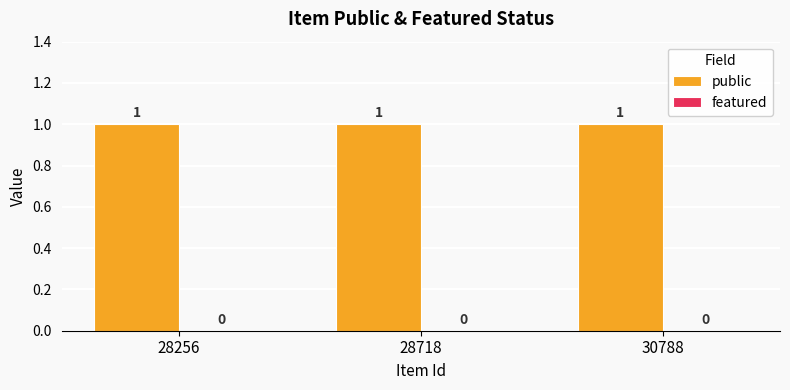

Rank the series at 30788 from highest to lowest value.

public, featured